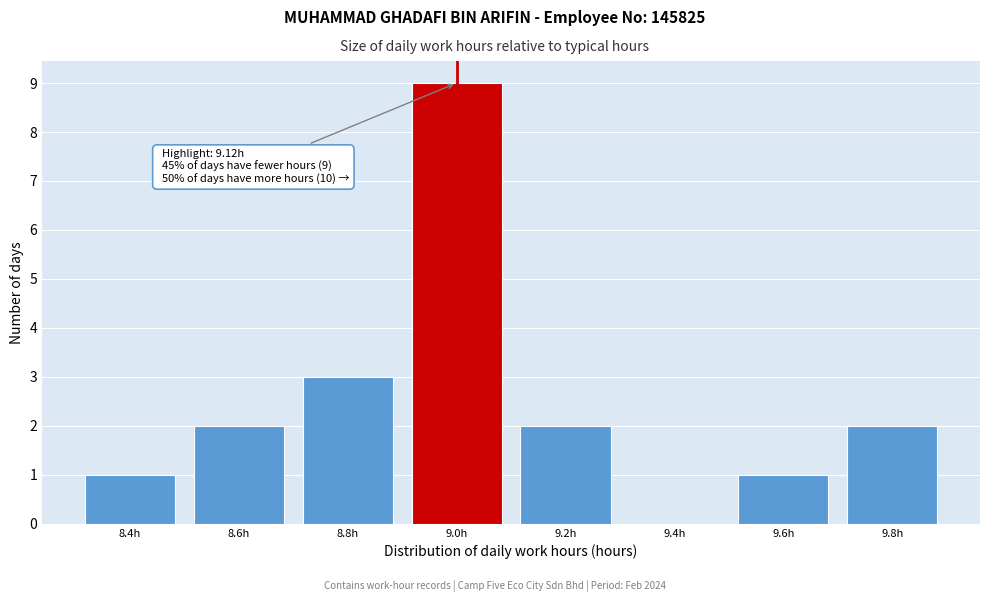

Reading left to right, extract all data points from this chart.

8.4h=1	8.6h=2	8.8h=3	9.0h=9	9.2h=2	9.4h=0	9.6h=1	9.8h=2